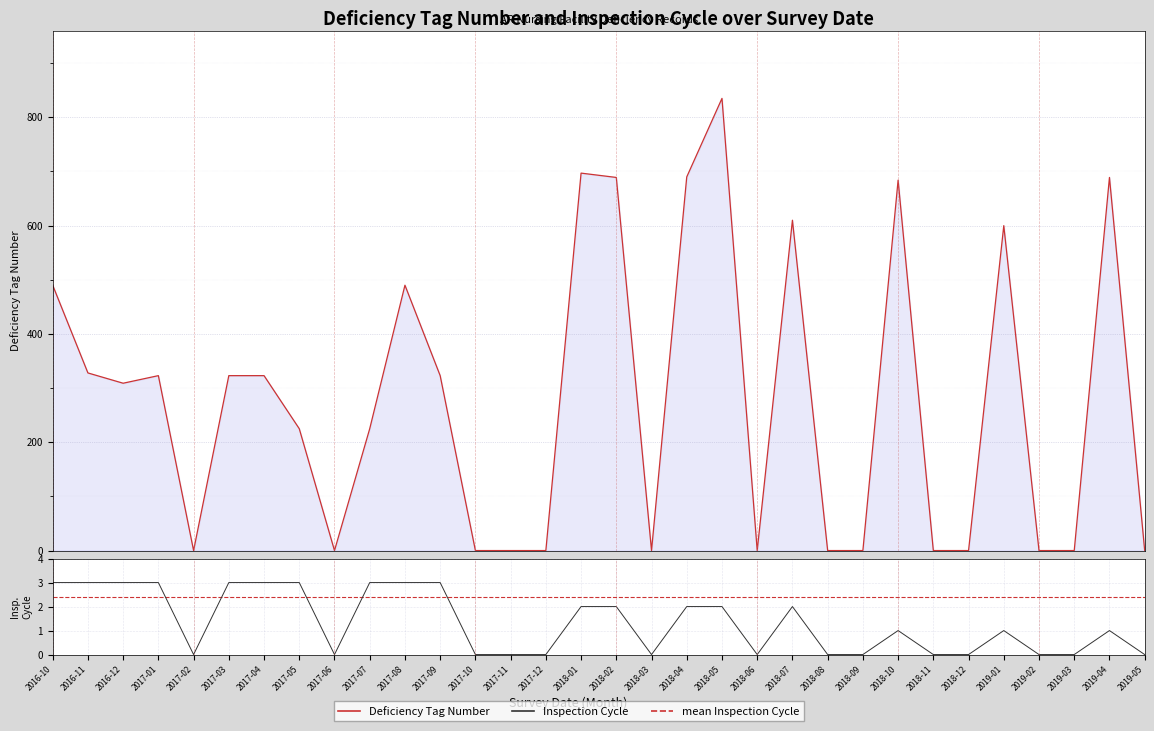

Count the number of categories in the chart.

32